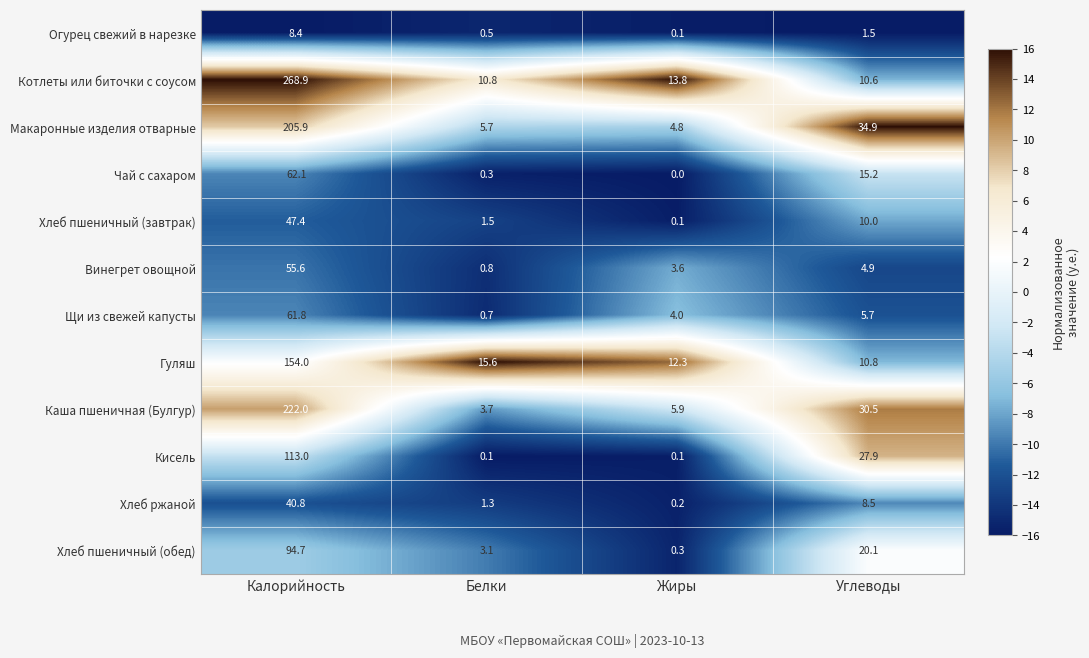

How many values in the Огурец свежий в нарезке series exceed 1?

2